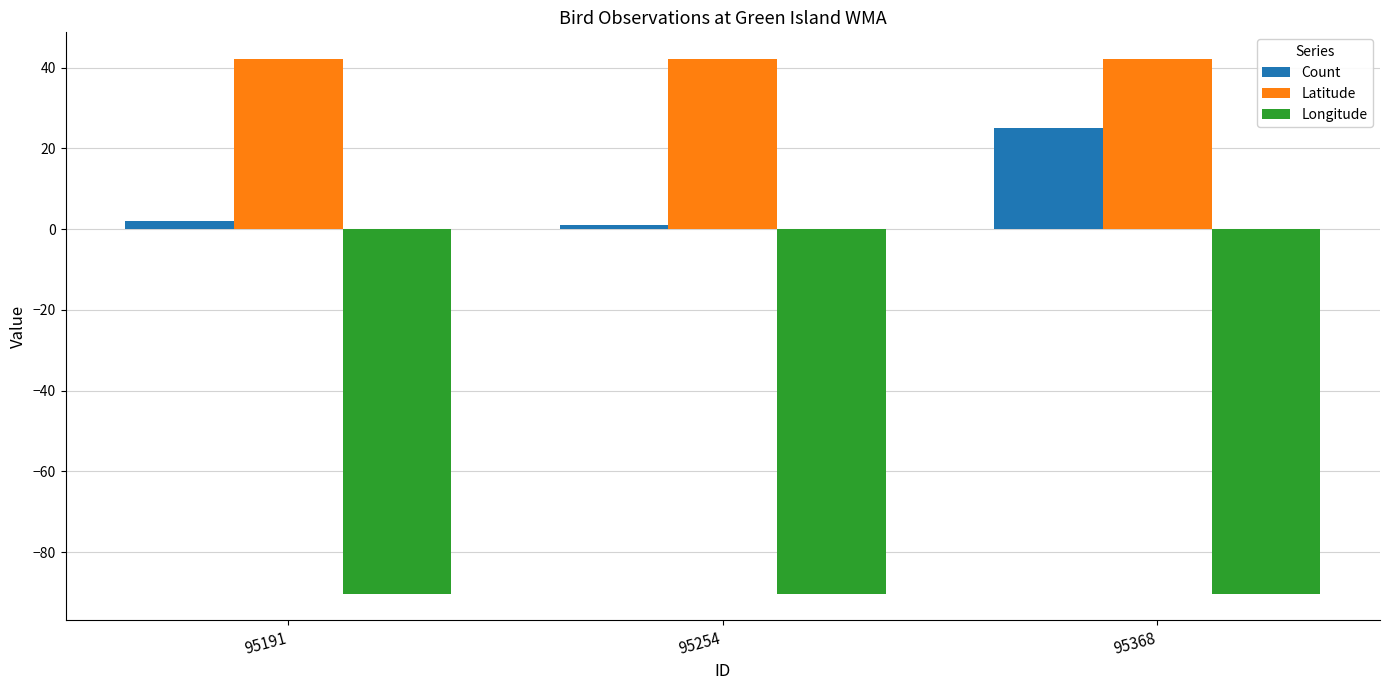

What is the value of the Longitude bar at the 3rd from the left?

-90.3